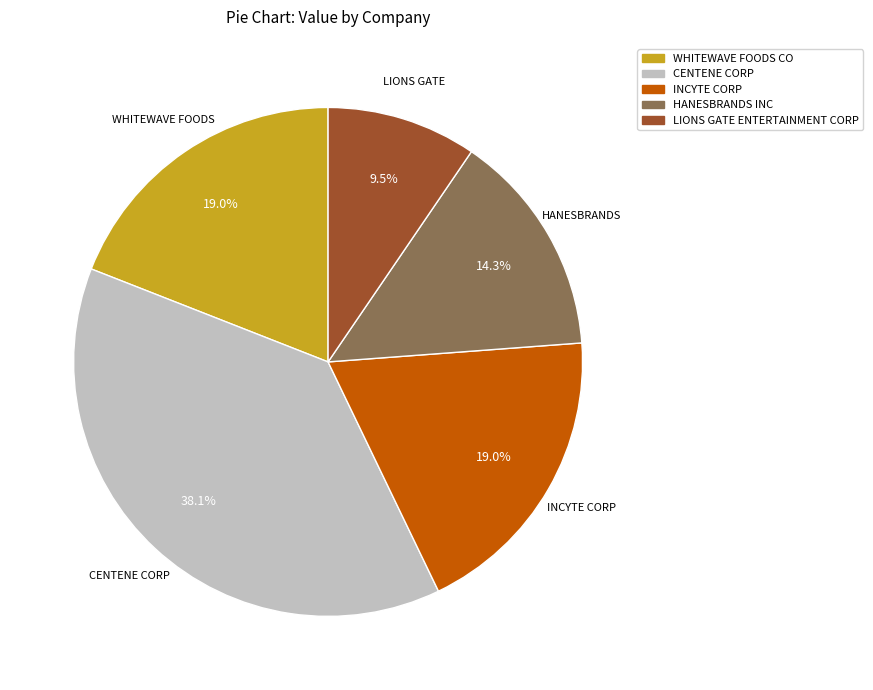

What is the largest slice in the pie chart?

CENTENE CORP